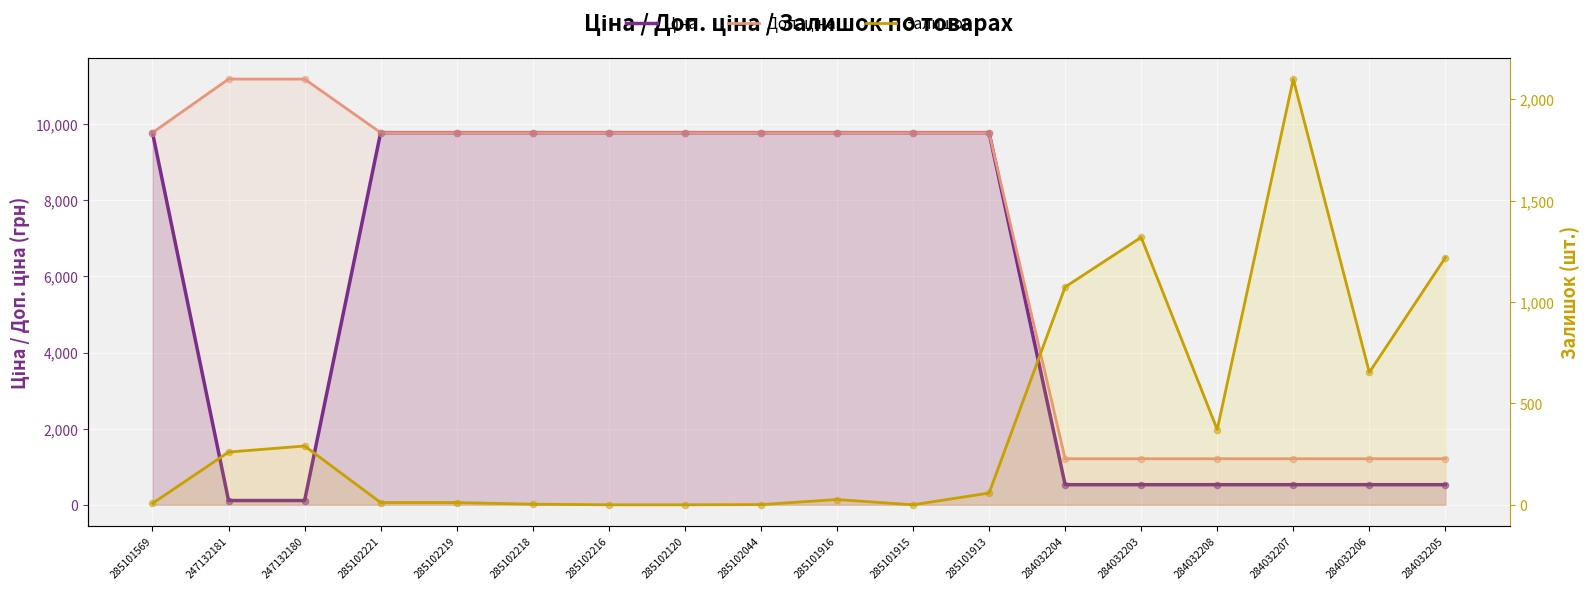

Which series contains the lowest Y value?

Залишок